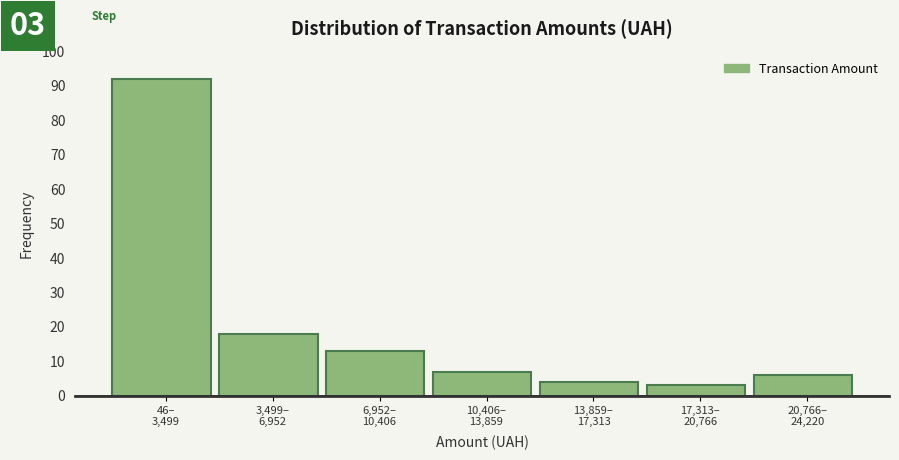

Reading left to right, list all the values displayed in this chart.

92	18	13	7	4	3	6